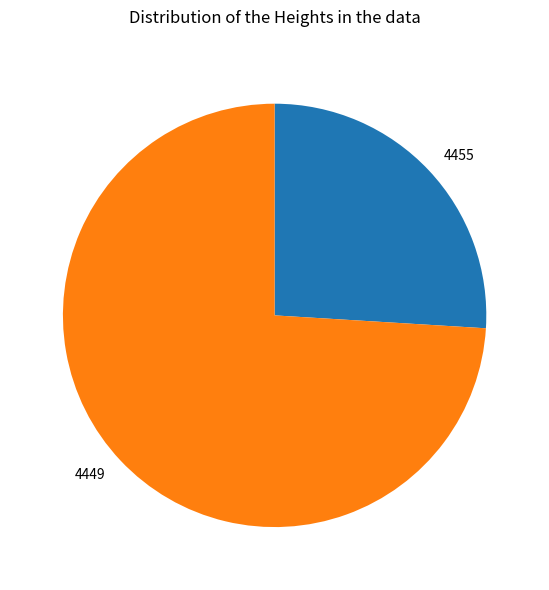

Is it true that 4455 is 26% of the pie?

True